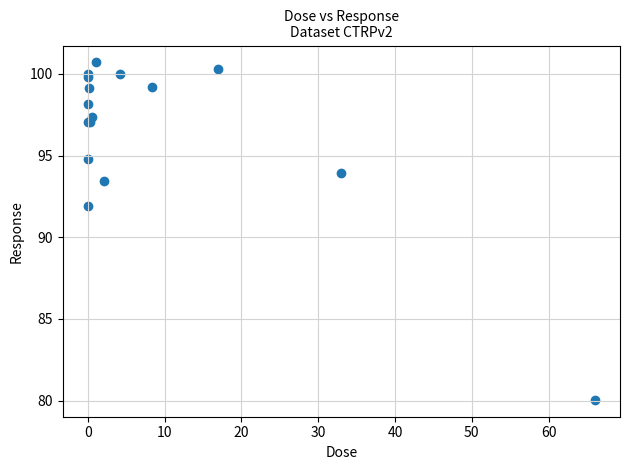

What Y value in the scatter plot is closest to 90?

91.9